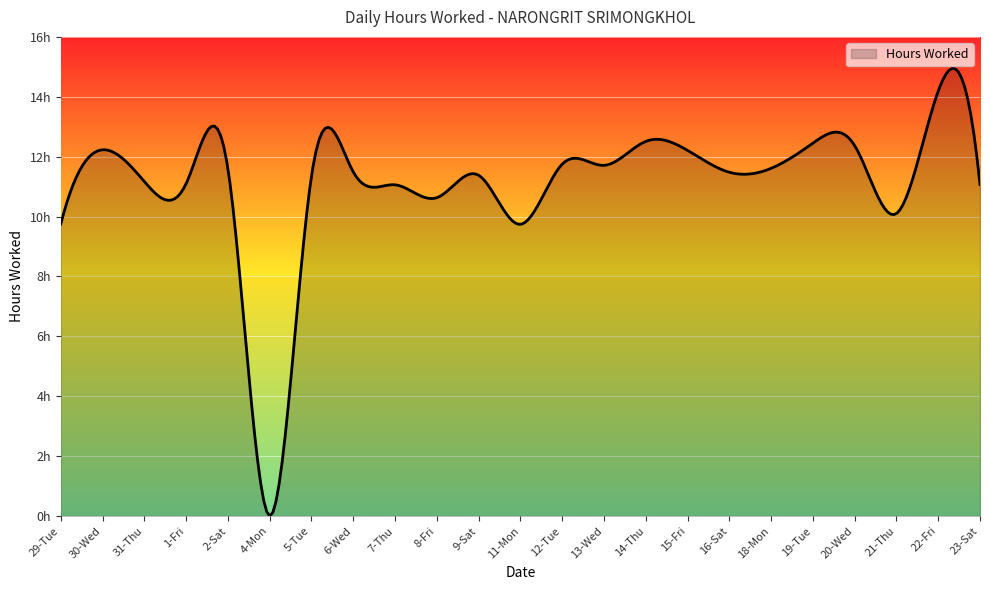

Is this an area chart (filled region under the line)?

Yes